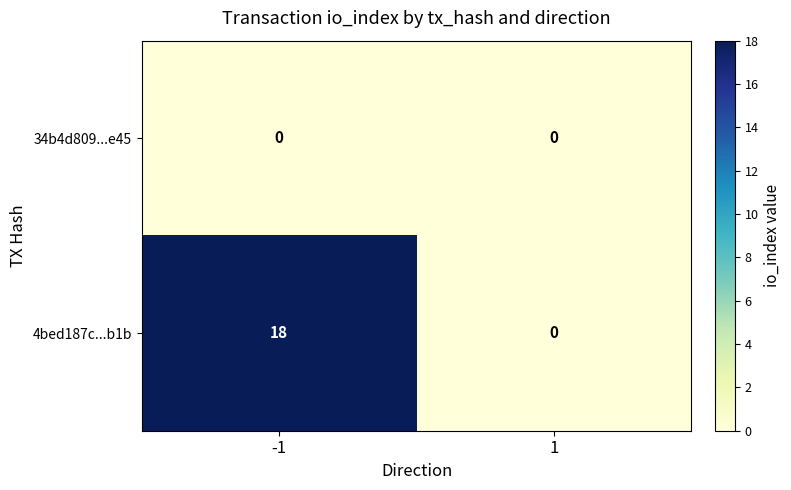

Which category has the highest value across all series?

-1